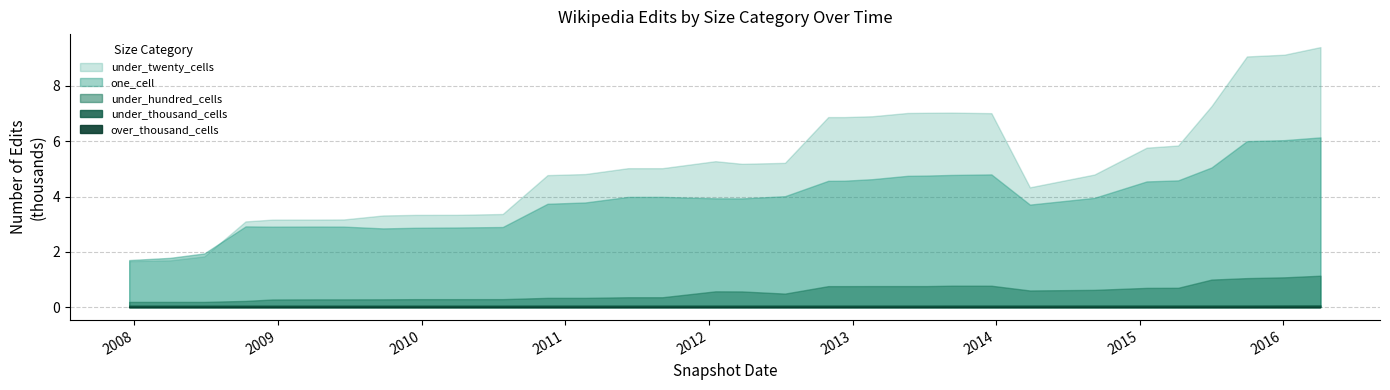

Where is the first local maximum for one_cell?

2012-12-11